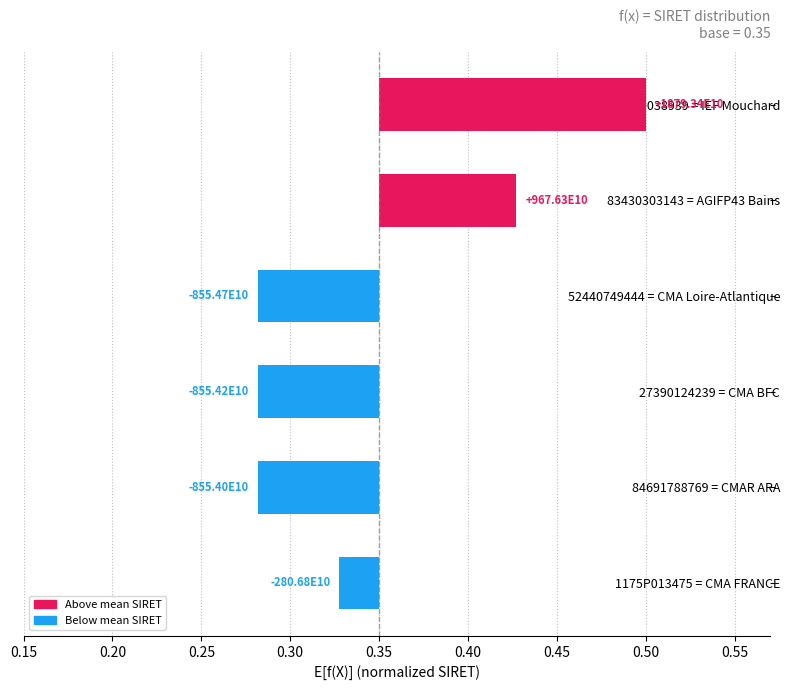

What is the difference between the maximum and minimum values?

0.2